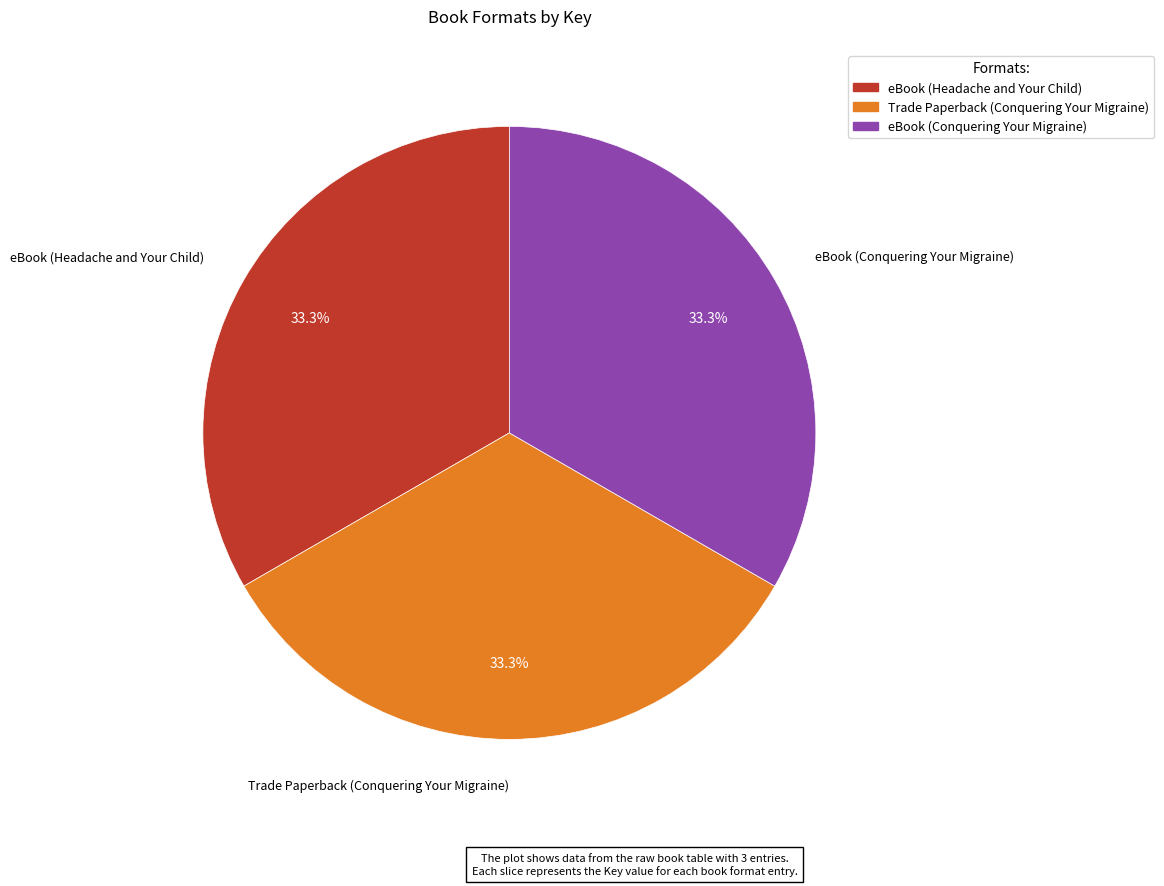

Count the number of slices in the pie.

3